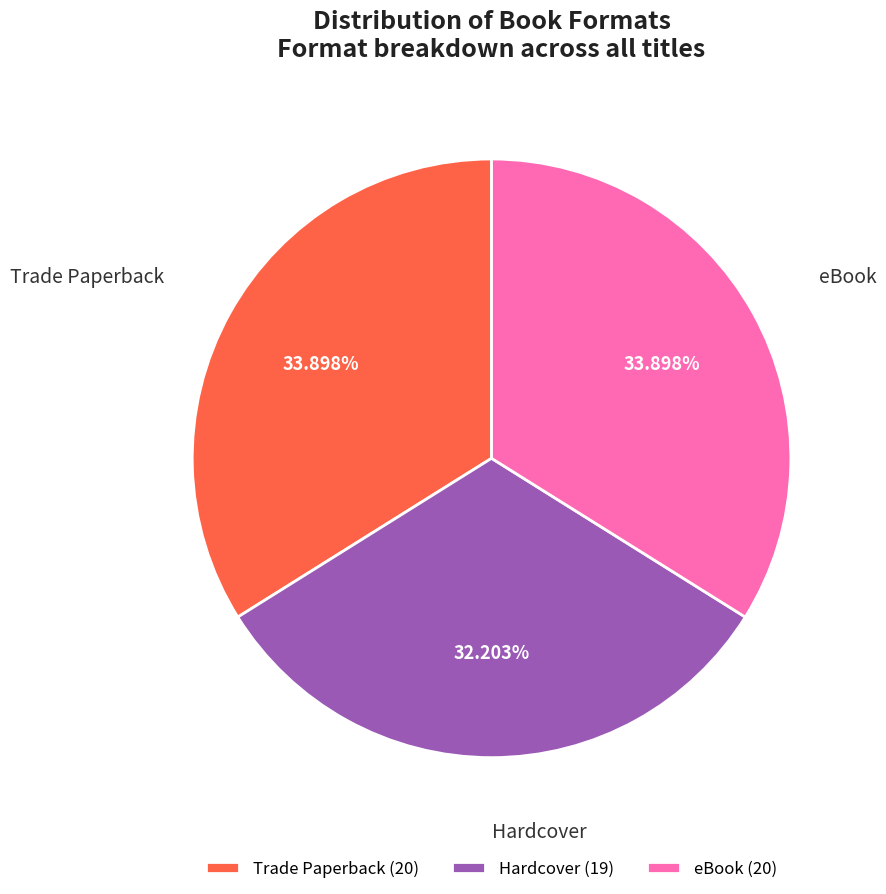

How many slices are in this pie chart?

3